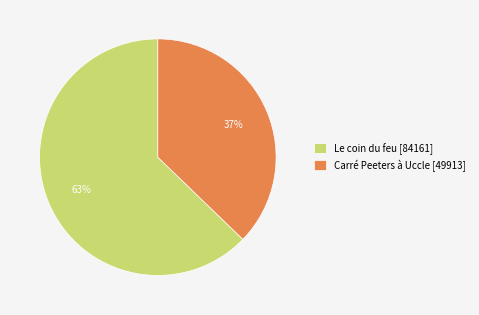

True or false: Carré Peeters à Uccle [49913] accounts for 37% of the total.

True